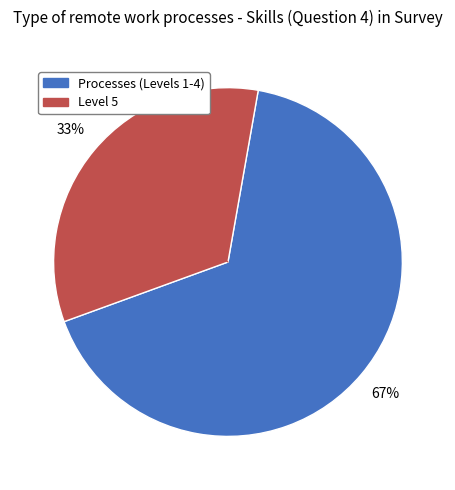

To the nearest percent, what is the average slice percentage?

50%